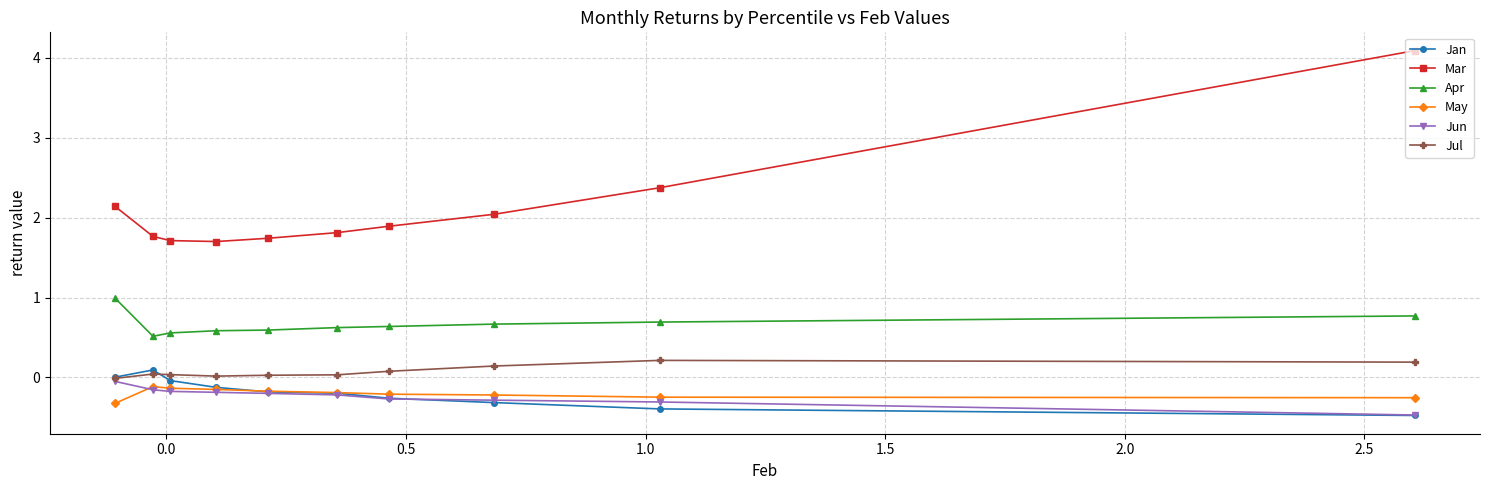

What is the minimum value shown in the chart?

-0.5